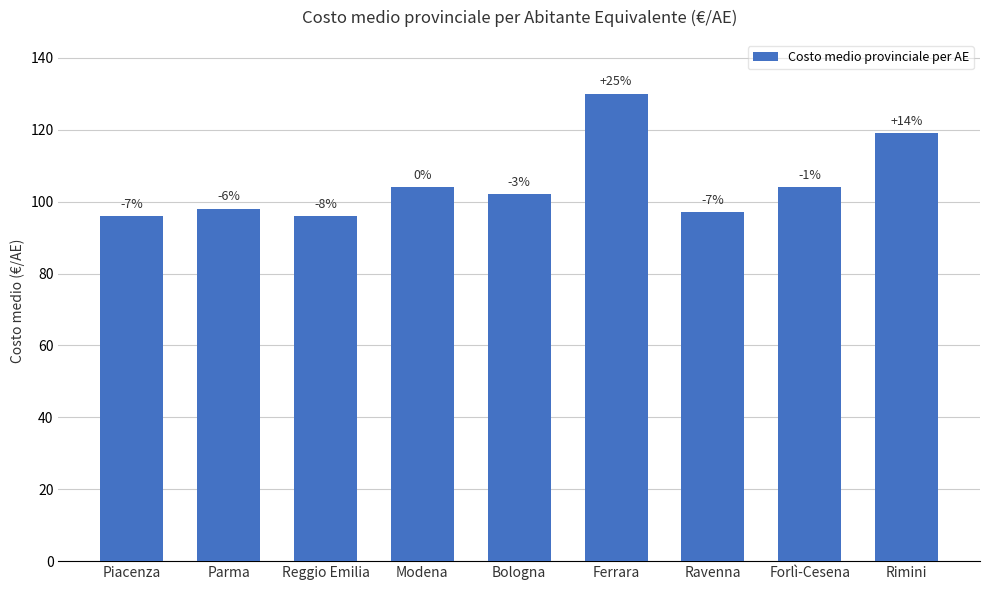

Rank the categories by value from highest to lowest.

Ferrara, Rimini, Modena, Forlì-Cesena, Bologna, Parma, Ravenna, Piacenza, Reggio Emilia